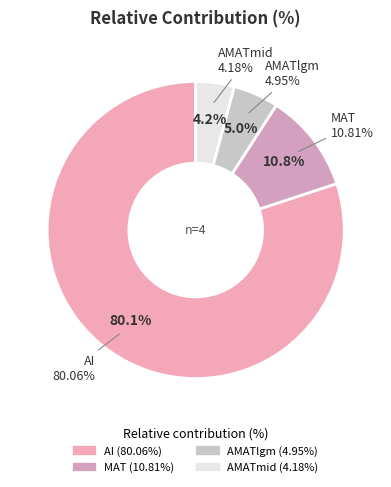

What is the smallest slice in the pie chart?

AMATmid